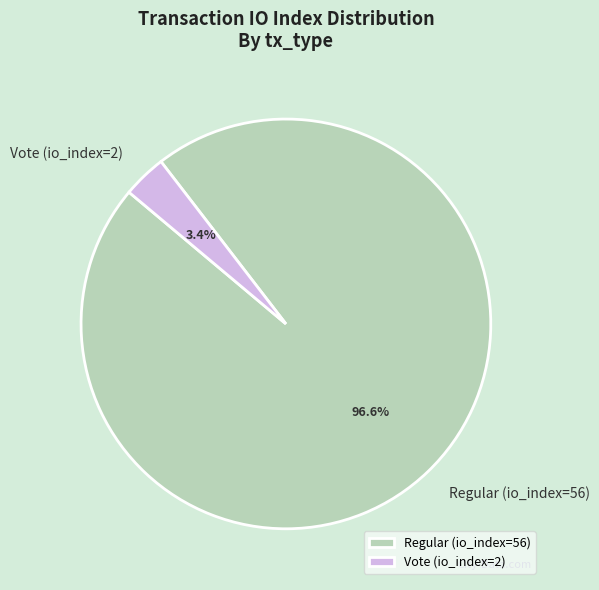

The Regular (io_index=56) slice represents 89% of the pie. True or false?

False